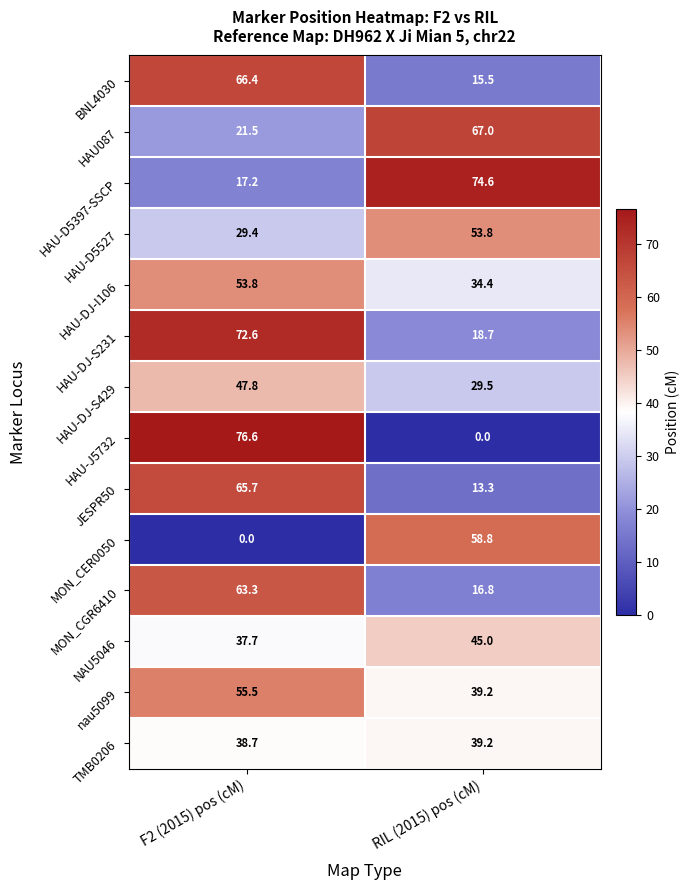

True or false: HAU-DJ-S231 has a value of 8.9 at RIL (2015) pos (cM).

False